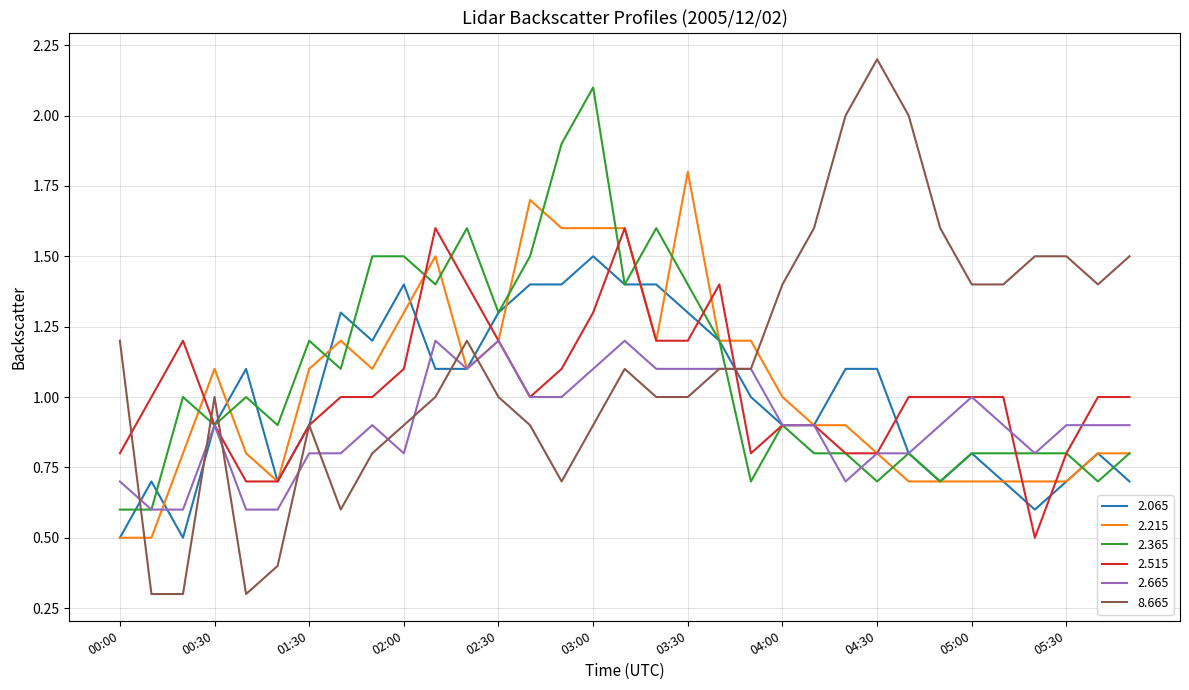

What is the maximum value shown in the chart?

2.2